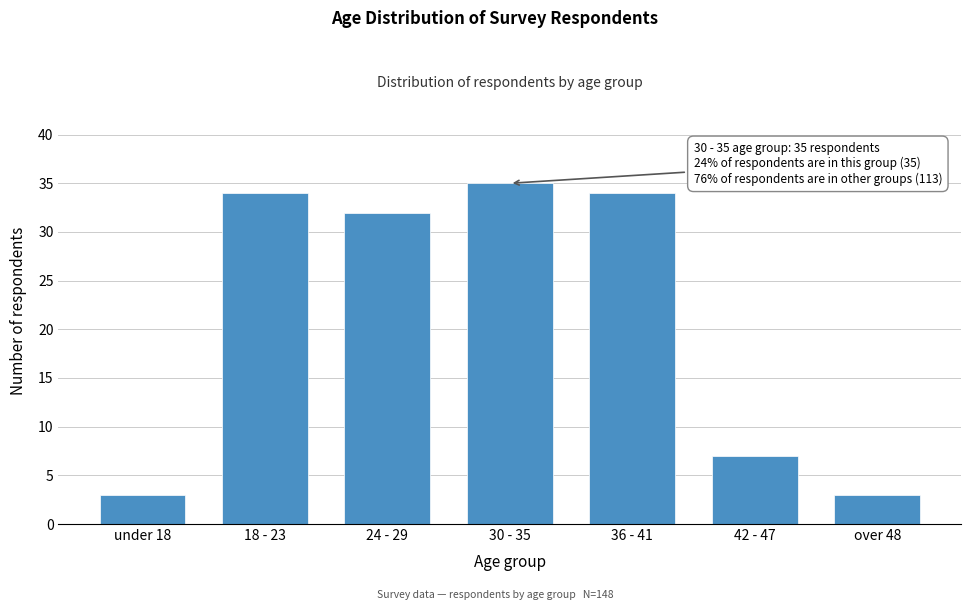

Reading left to right, what are all the values shown in this chart?

under 18=3	18 - 23=34	24 - 29=32	30 - 35=35	36 - 41=34	42 - 47=7	over 48=3